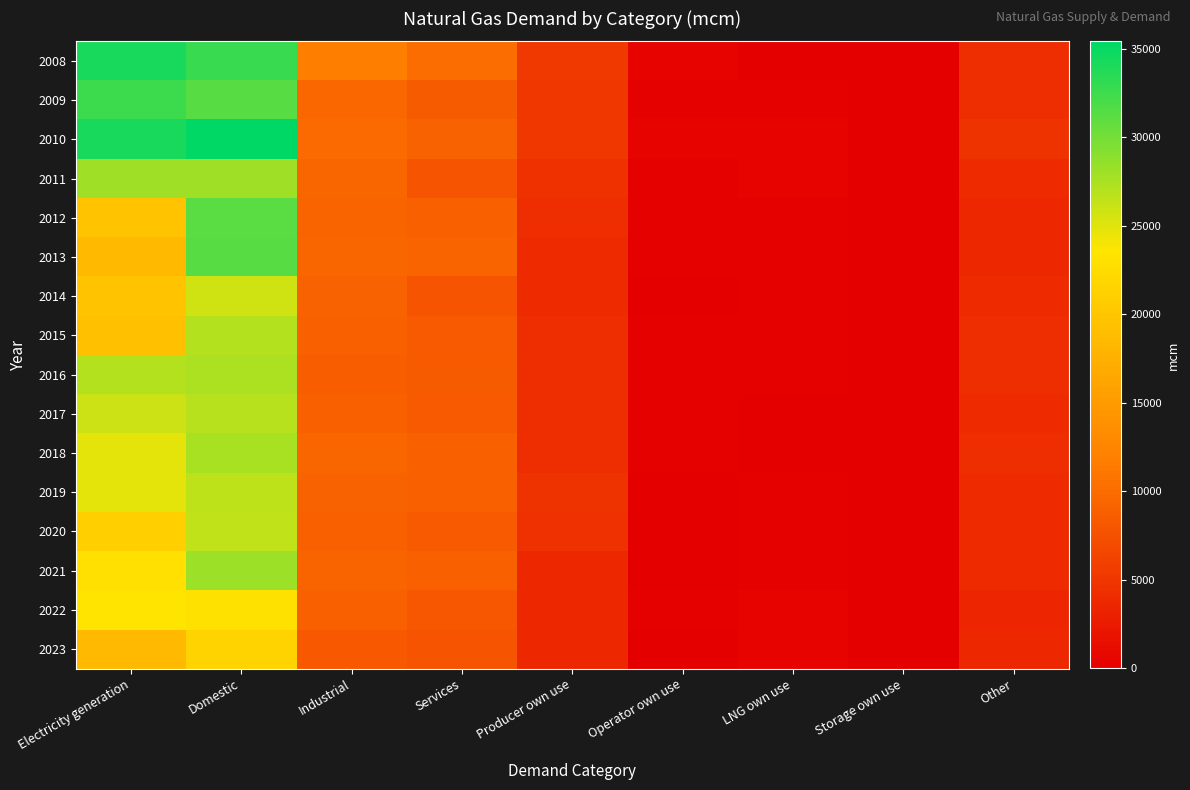

List the series in order of their peak value, lowest first.

2023, 2022, 2014, 2020, 2019, 2017, 2015, 2016, 2018, 2011, 2021, 2012, 2013, 2009, 2008, 2010